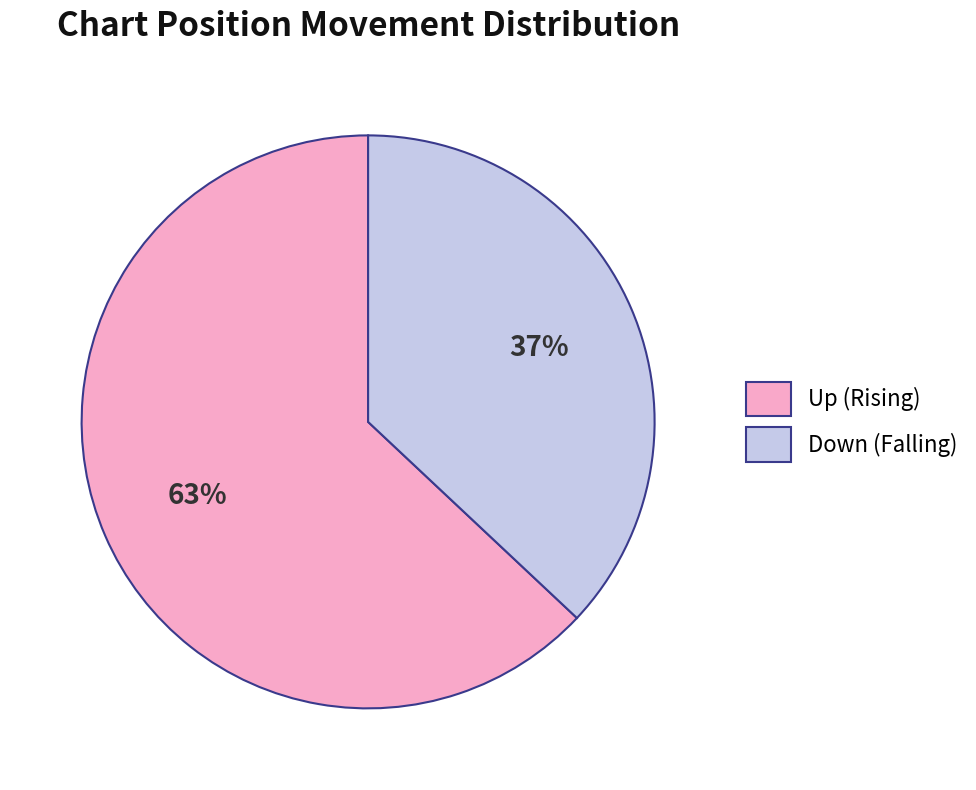

Which slice is the smallest?

Down (Falling)